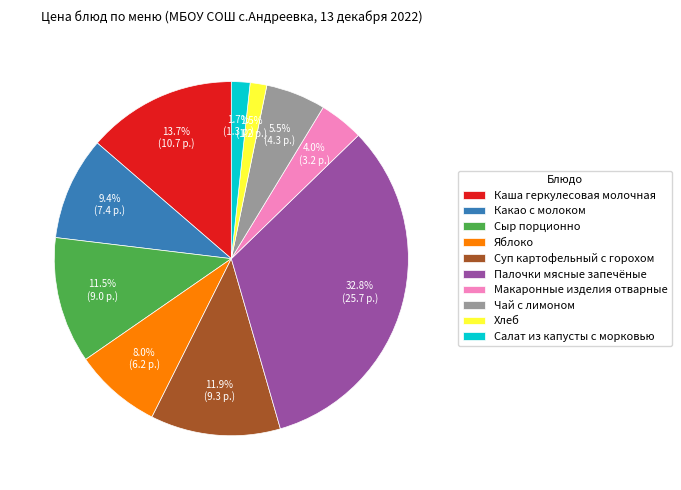

To the nearest percent, what portion does Палочки мясные запечёные represent?

33%